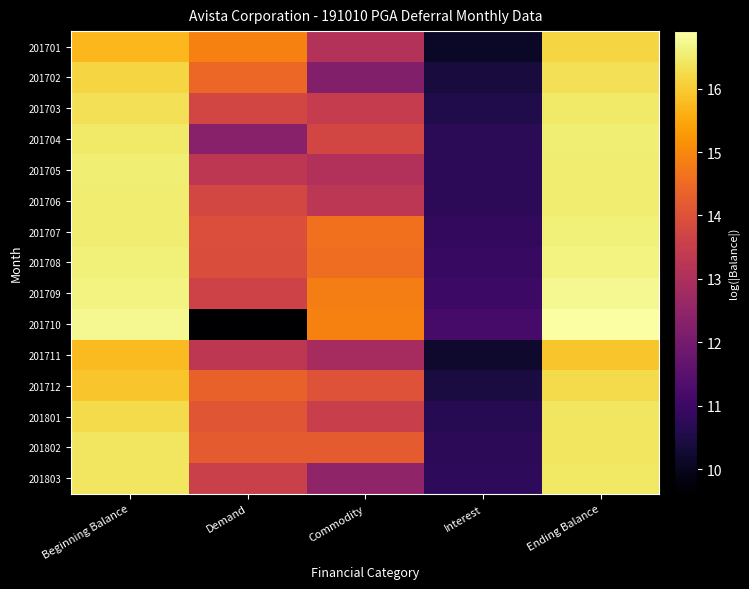

Reading left to right, list all the values displayed in this chart.

201701: Beginning Balance=15.7	Demand=14.9	Commodity=13.1	Interest=10.1	Ending Balance=16.1
201702: Beginning Balance=16.1	Demand=14.4	Commodity=12.2	Interest=10.4	Ending Balance=16.3
201703: Beginning Balance=16.3	Demand=13.7	Commodity=13.5	Interest=10.6	Ending Balance=16.5
201704: Beginning Balance=16.5	Demand=12.3	Commodity=13.7	Interest=10.7	Ending Balance=16.5
201705: Beginning Balance=16.5	Demand=13.3	Commodity=13.1	Interest=10.8	Ending Balance=16.5
201706: Beginning Balance=16.5	Demand=13.8	Commodity=13.3	Interest=10.7	Ending Balance=16.5
201707: Beginning Balance=16.5	Demand=13.9	Commodity=14.6	Interest=10.8	Ending Balance=16.6
201708: Beginning Balance=16.6	Demand=13.9	Commodity=14.6	Interest=10.9	Ending Balance=16.6
201709: Beginning Balance=16.6	Demand=13.7	Commodity=14.8	Interest=11.0	Ending Balance=16.8
201710: Beginning Balance=16.8	Demand=9.6	Commodity=14.9	Interest=11.2	Ending Balance=16.9
201711: Beginning Balance=15.8	Demand=13.3	Commodity=12.9	Interest=10.2	Ending Balance=15.9
201712: Beginning Balance=15.9	Demand=14.3	Commodity=14.0	Interest=10.4	Ending Balance=16.2
201801: Beginning Balance=16.2	Demand=14.1	Commodity=13.5	Interest=10.7	Ending Balance=16.4
201802: Beginning Balance=16.4	Demand=14.2	Commodity=14.2	Interest=10.8	Ending Balance=16.4
201803: Beginning Balance=16.4	Demand=13.6	Commodity=12.5	Interest=10.8	Ending Balance=16.4